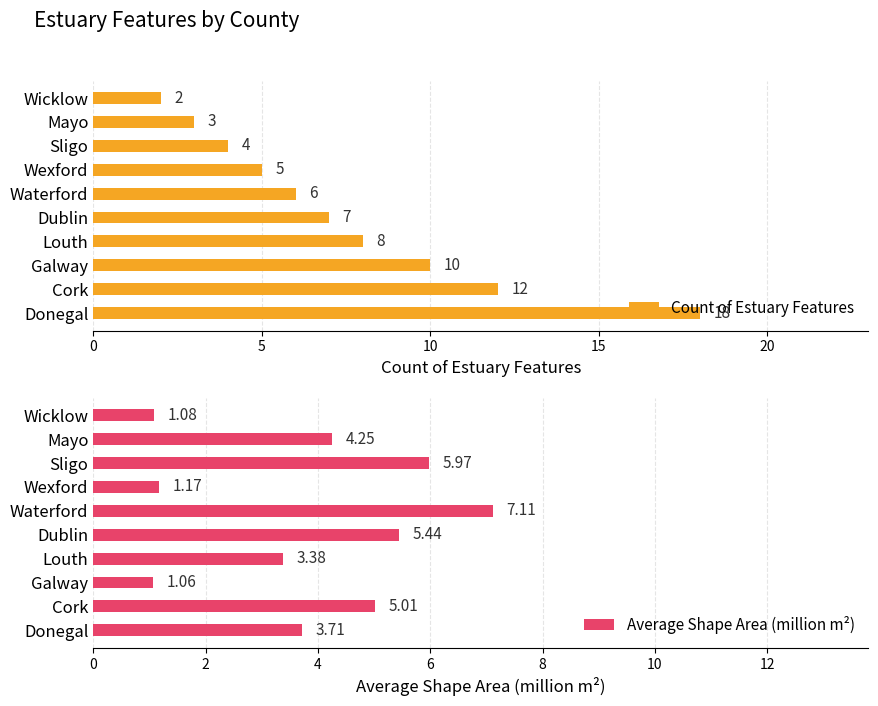

List the series in order of their peak value, highest first.

Count of Estuary Features, Average Shape Area (million m²)